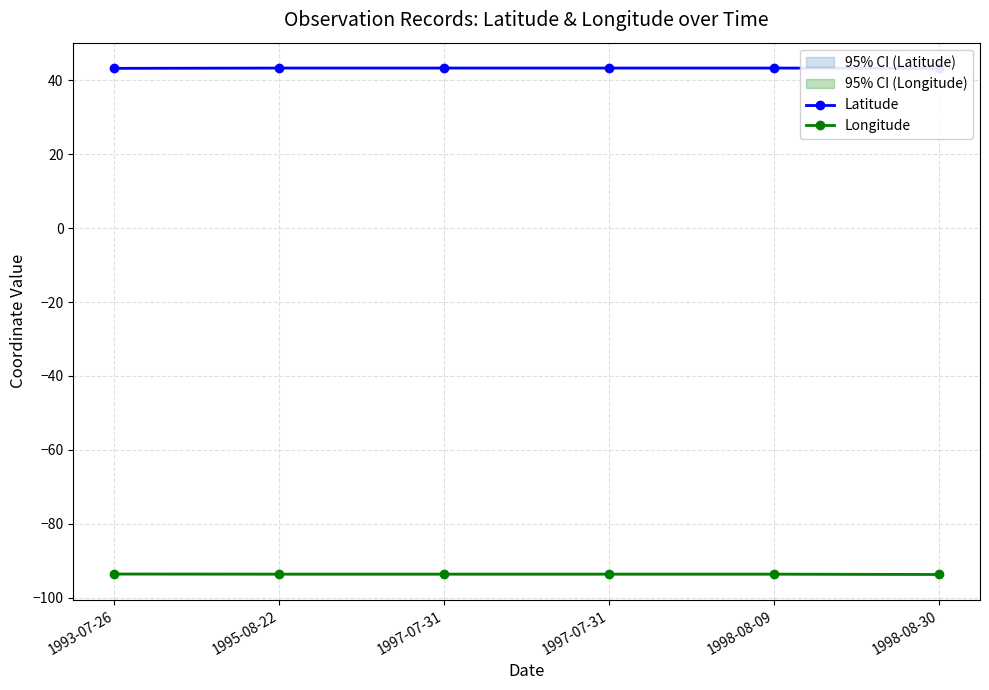

True or false: Longitude has more than 2 interior local peaks.

False